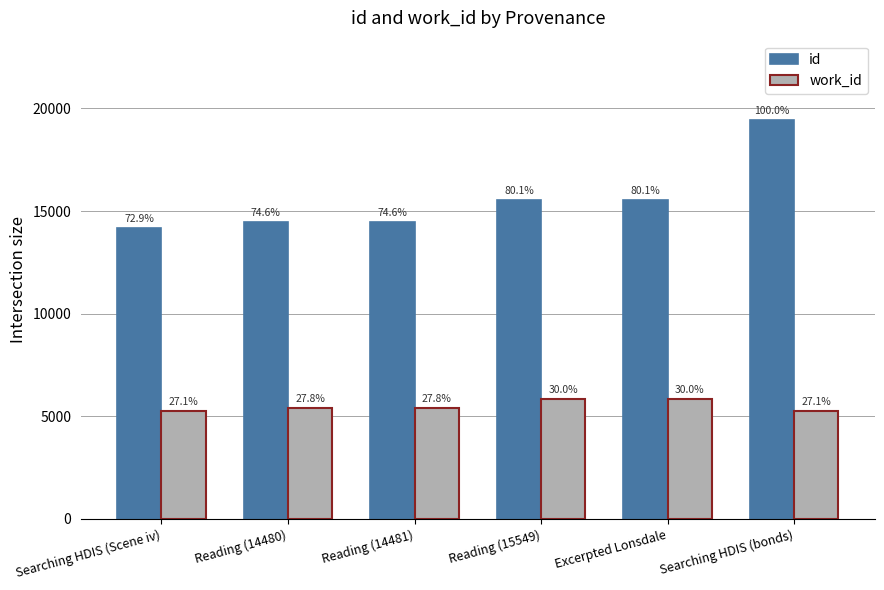

What are all the series names shown in the legend?

id, work_id